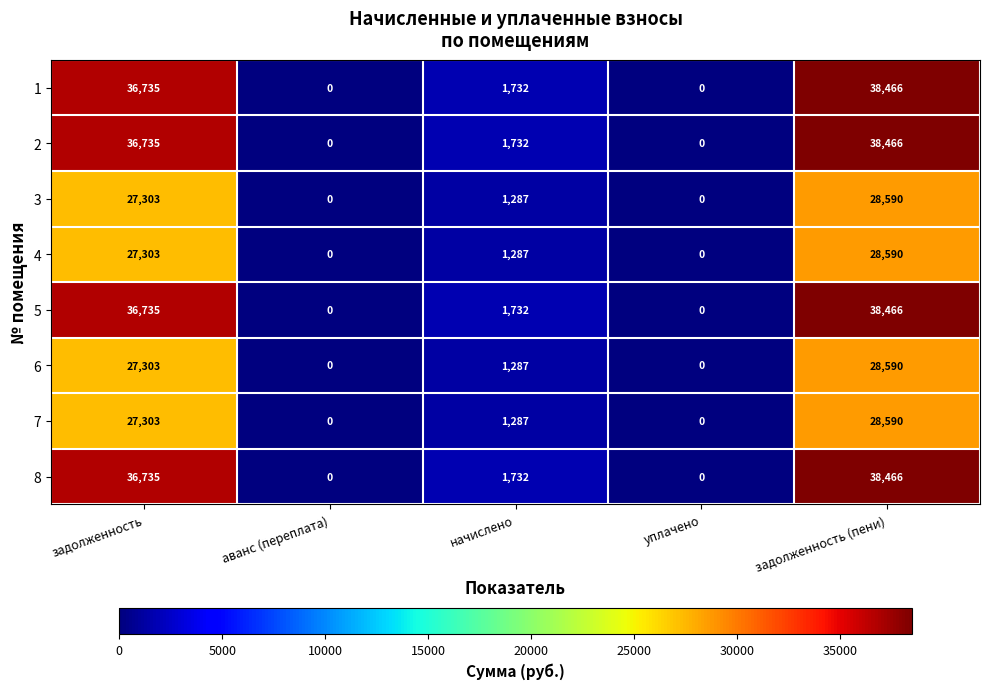

Where does the 3 series first go above 1287?

задолженность